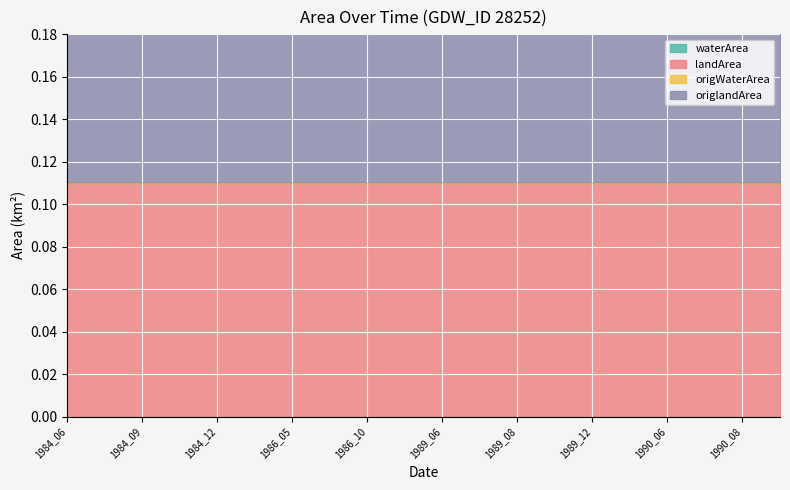

Which category has the highest value in the landArea series?

1984_06